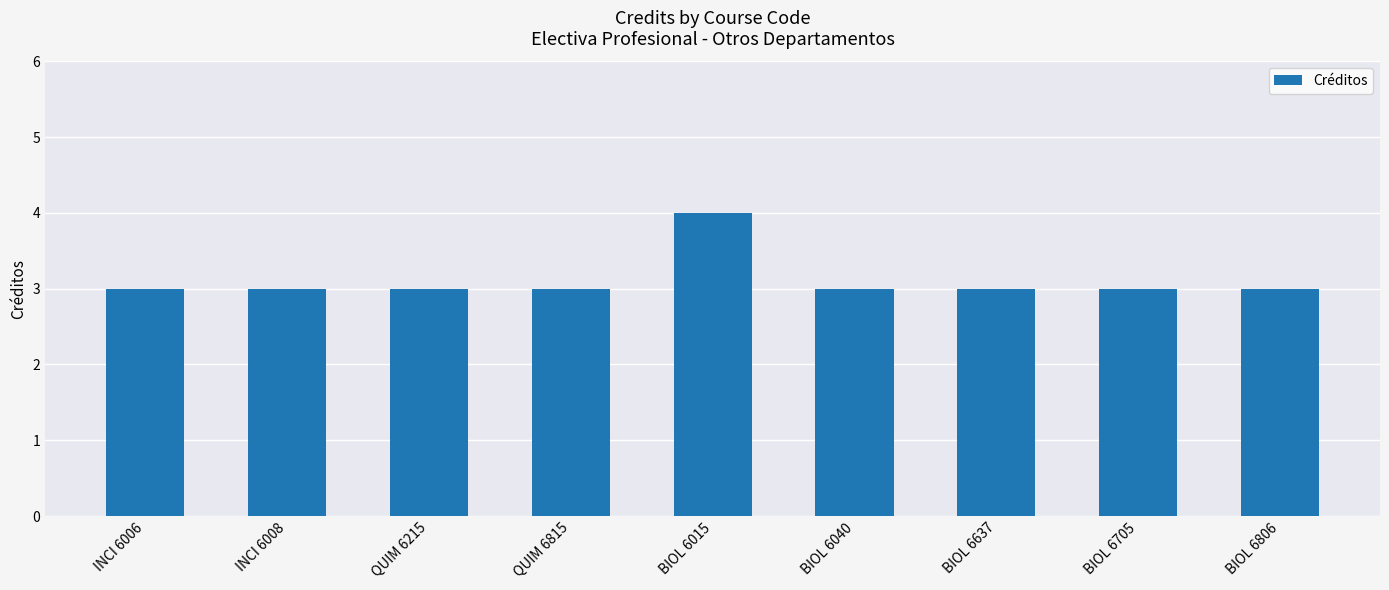

Is it true that the value at QUIM 6215 is 5?

False